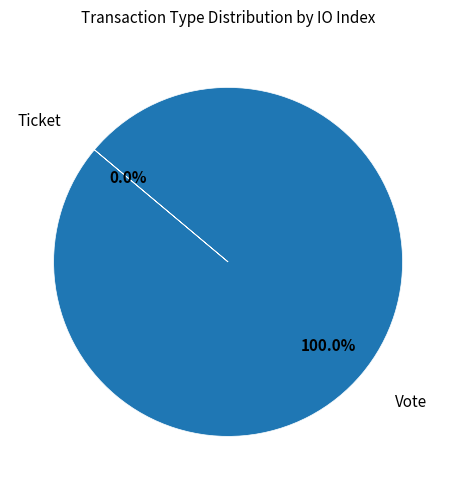

Do Vote and Ticket together represent more than half of the pie?

Yes